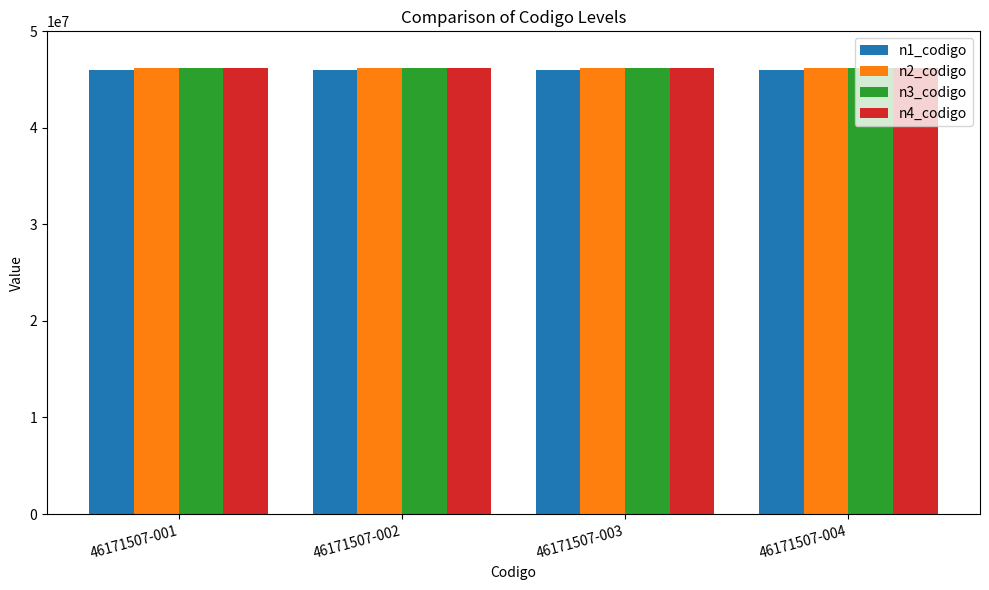

How many distinct data groups are displayed?

4